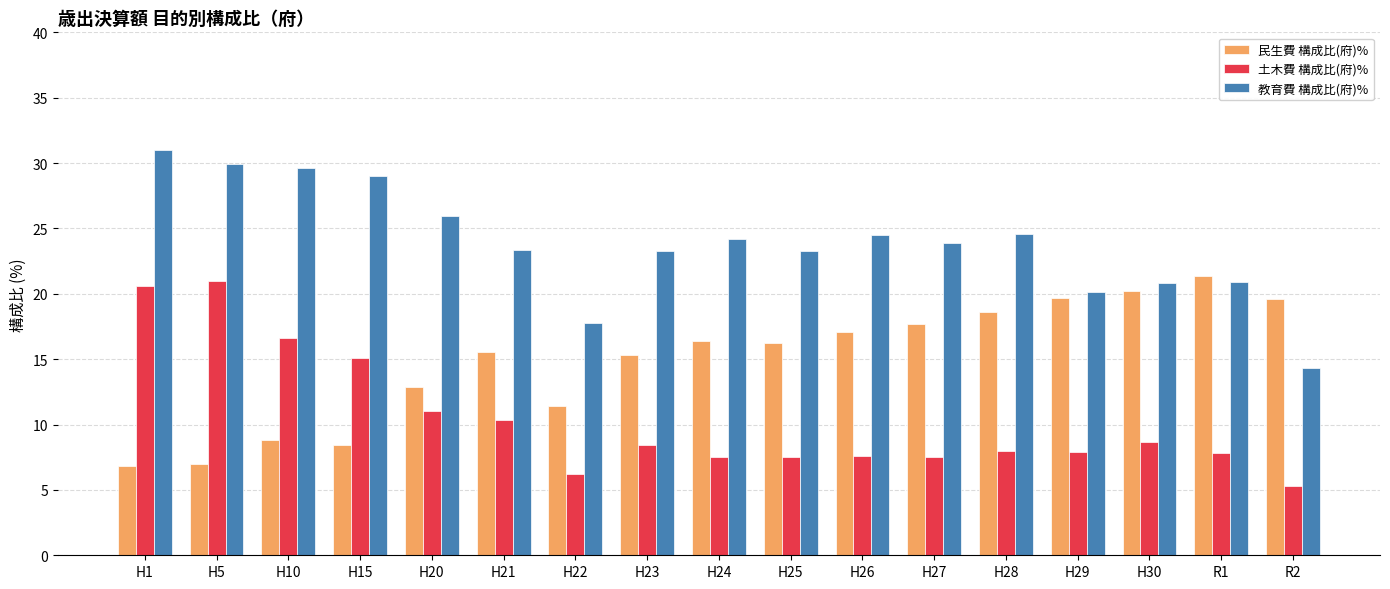

What is the smallest value displayed?

5.3